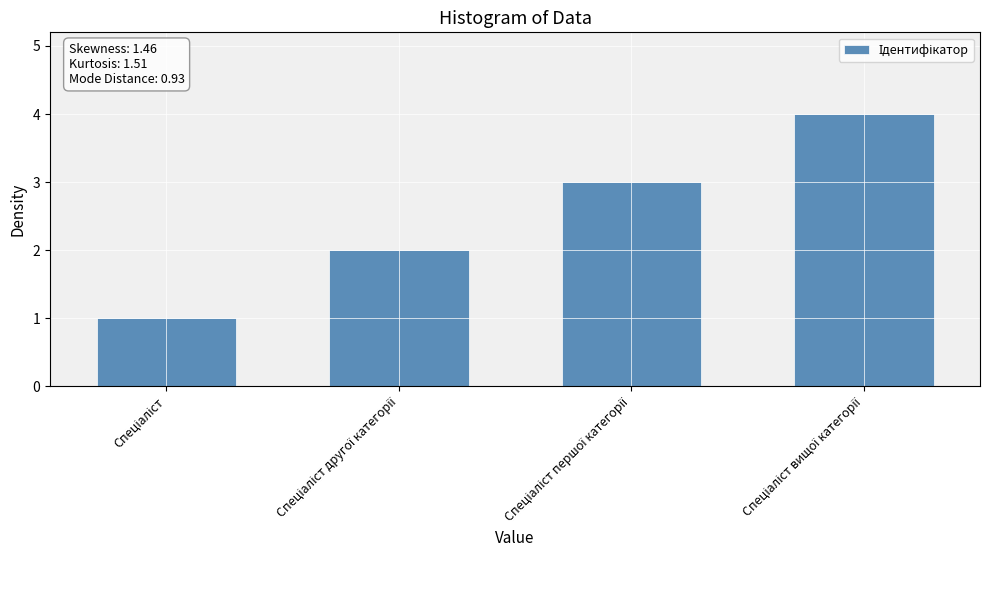

What is the maximum value shown in the chart?

4